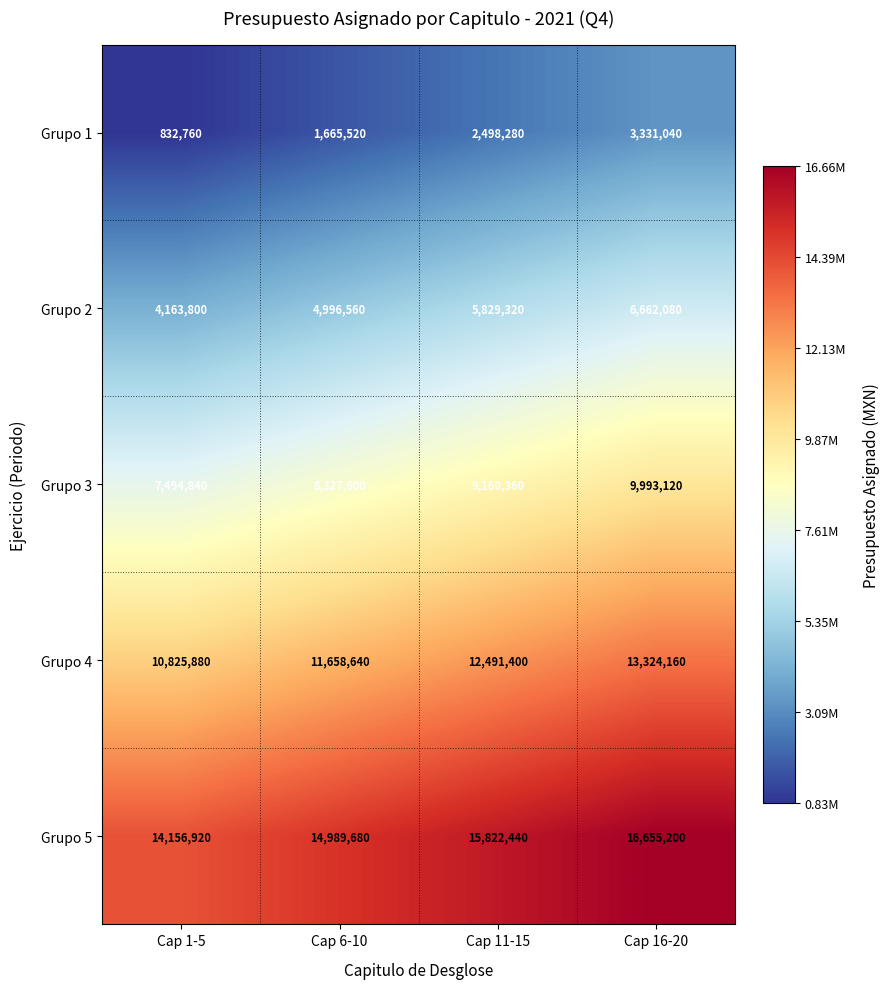

Rank the series at Cap 6-10 from highest to lowest value.

Grupo 5, Grupo 4, Grupo 3, Grupo 2, Grupo 1